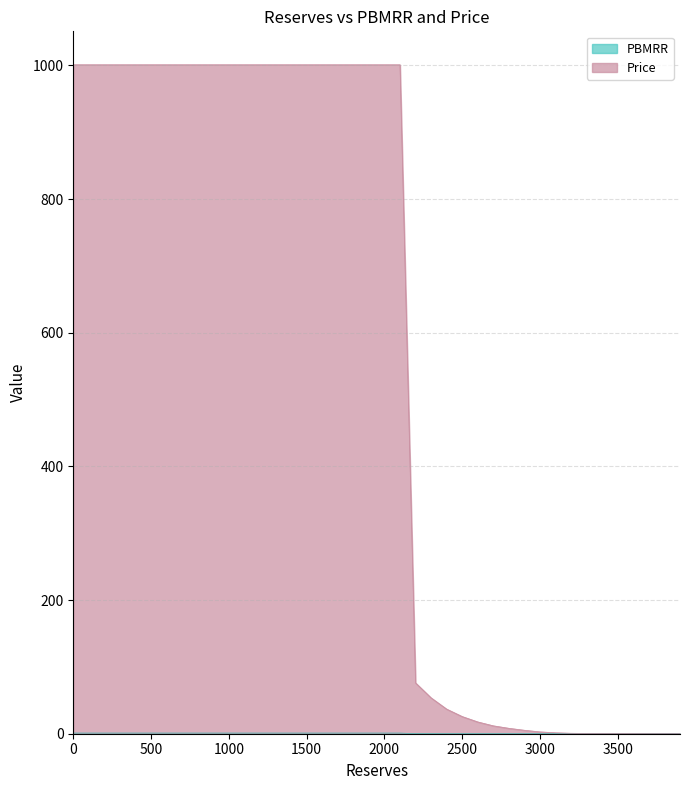

How many data points does each series have?

40